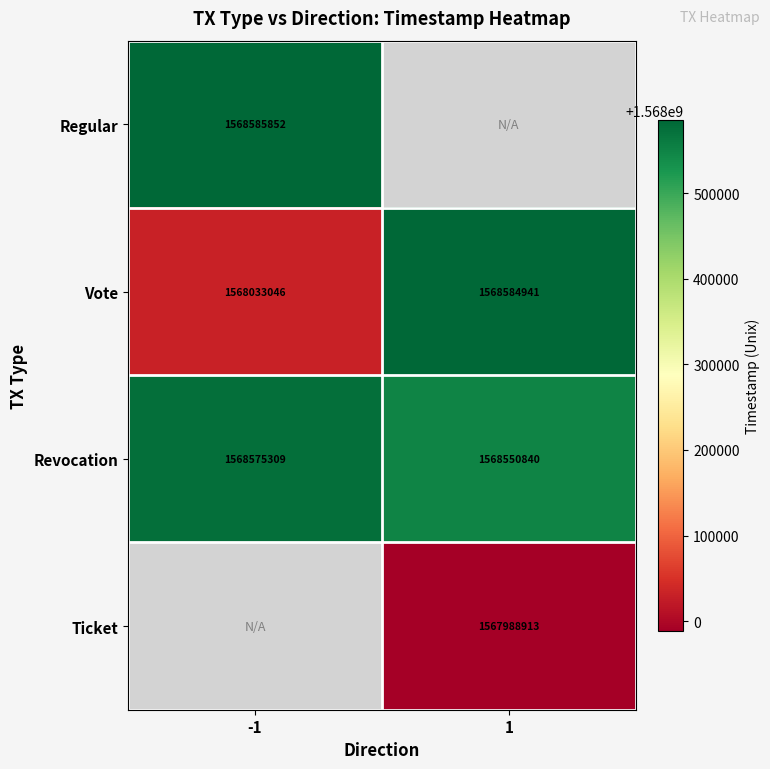

How many distinct data groups are displayed?

4